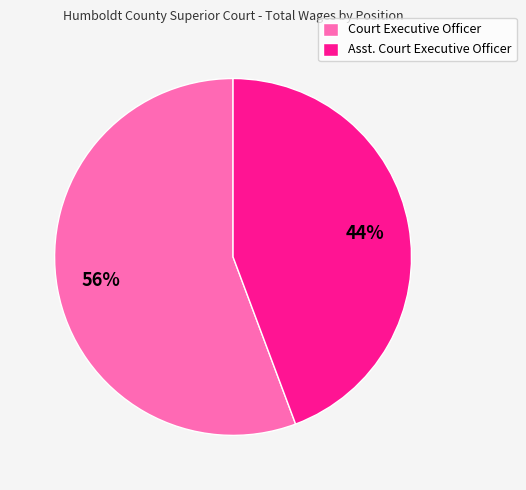

What percentage is the Court Executive Officer slice, to the nearest percent?

56%